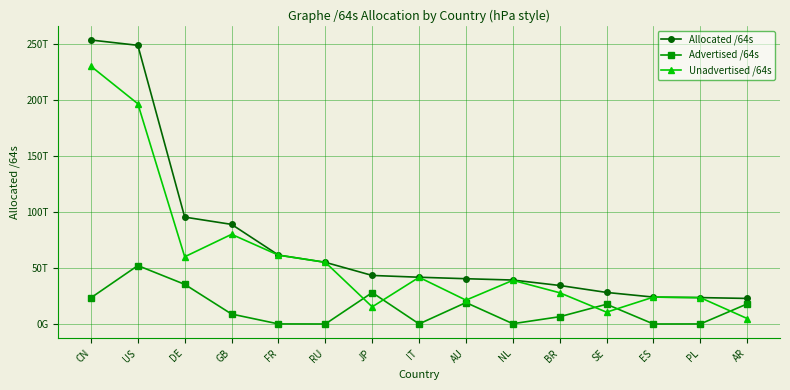

What position from the left is AR?

15